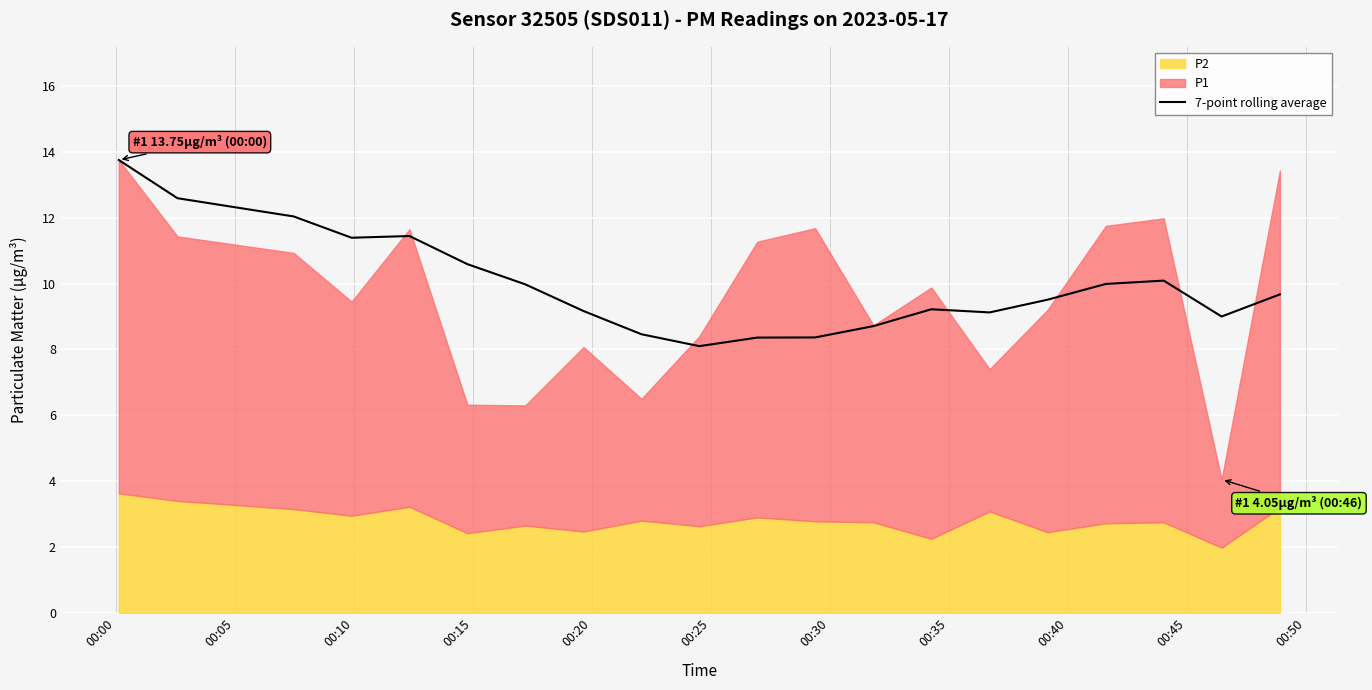

The chart shows a value of 18.6 at 00:05. True or false?

False